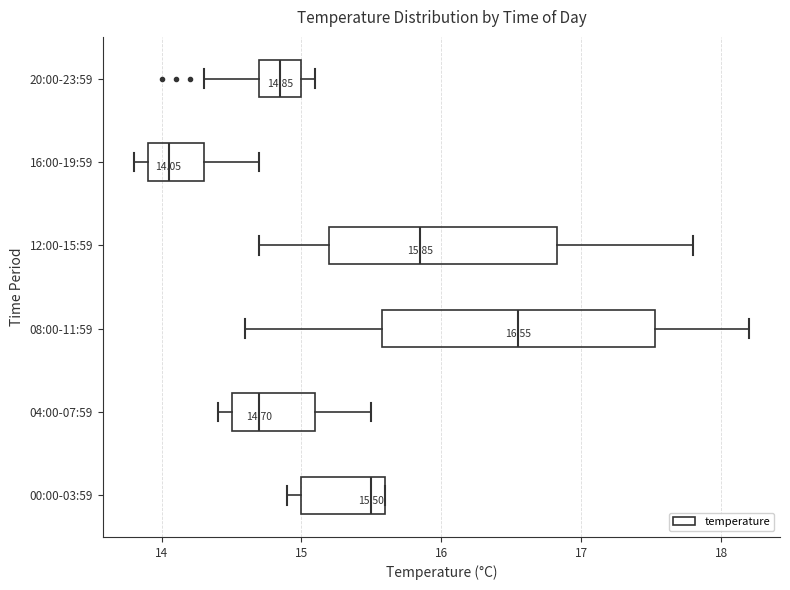

Which box is the widest, from its left edge to its right edge?

08:00-11:59